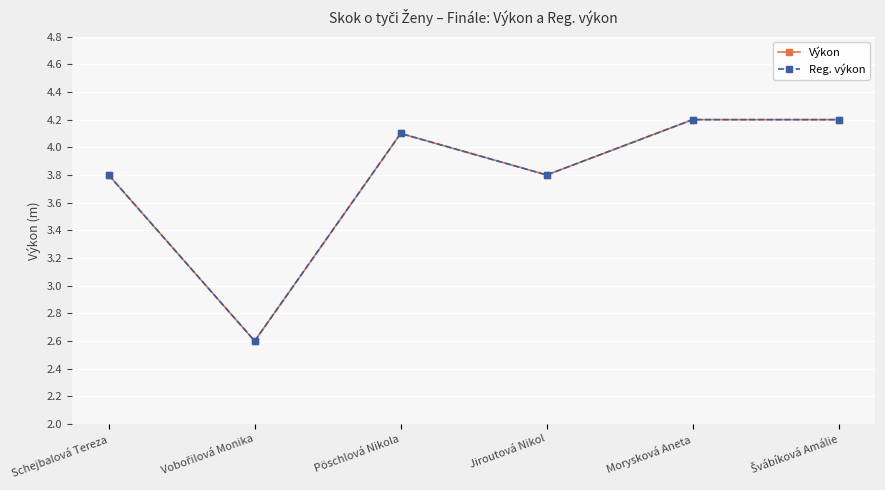

Is this an area chart (filled region under the line)?

No